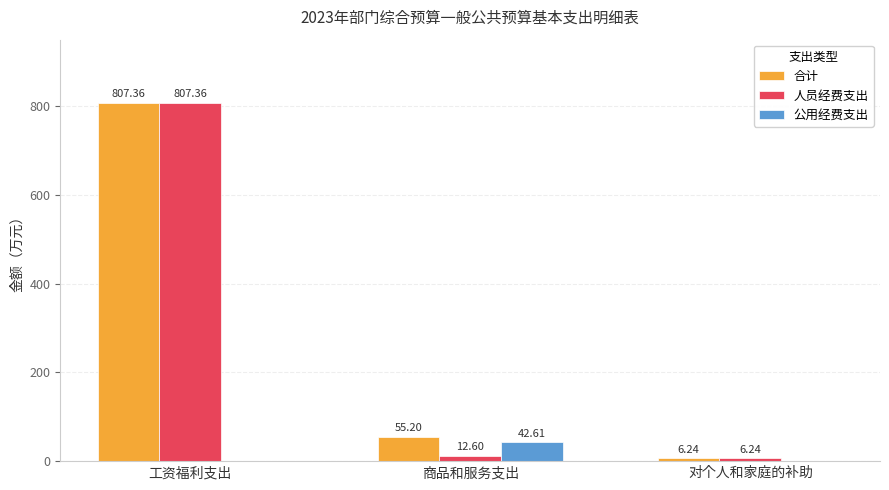

What is the sum of all 人员经费支出 values?

826.2